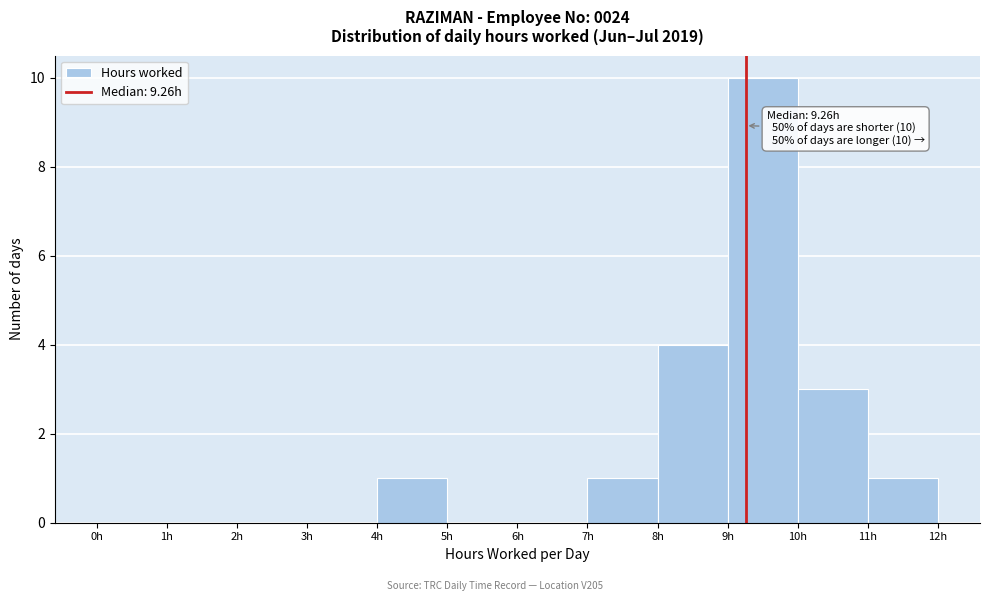

Which range on the x-axis has the tallest bar?

9 to 10